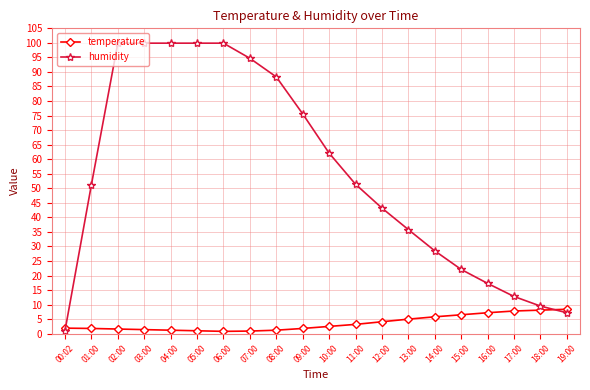

What is the sum of the humidity values at 03:00 and 11:00?

151.3